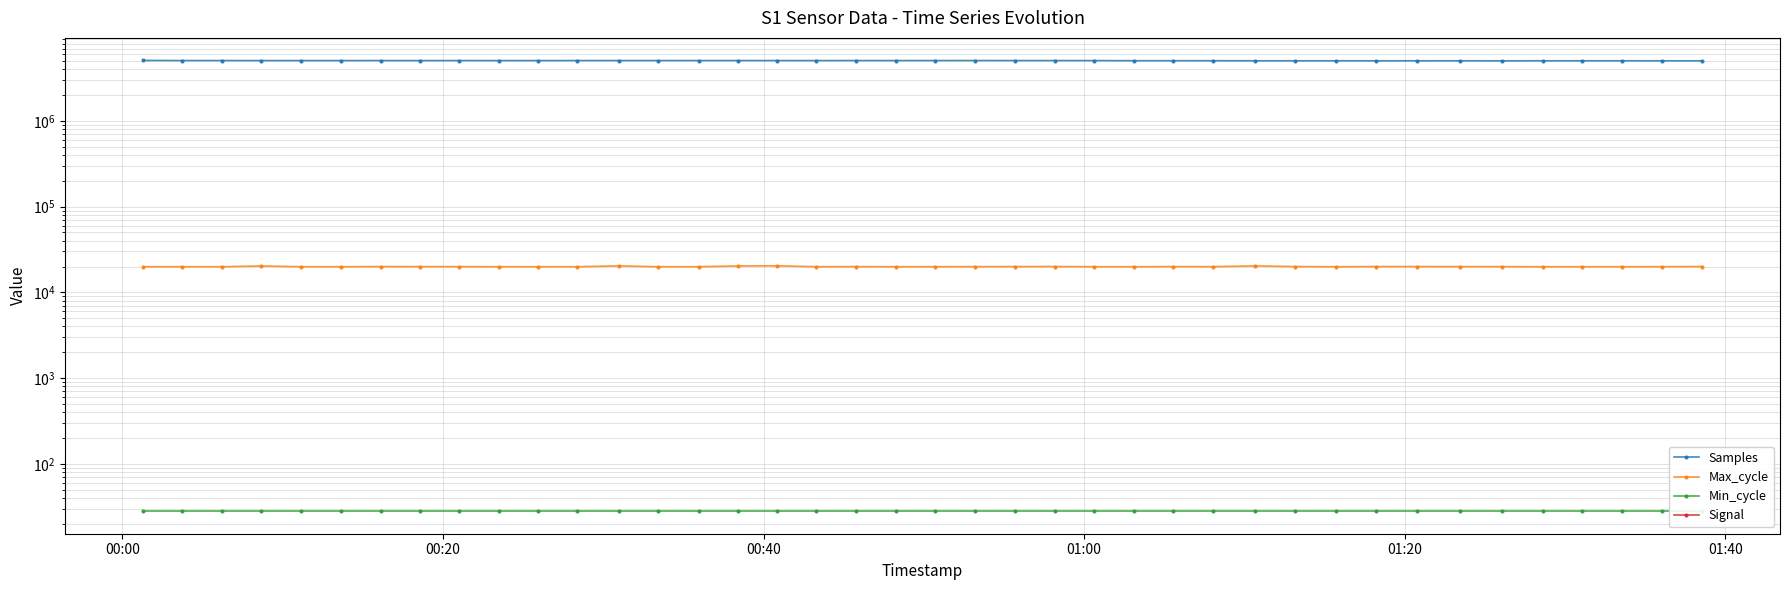

At which label does Signal first exceed -78?

01:00